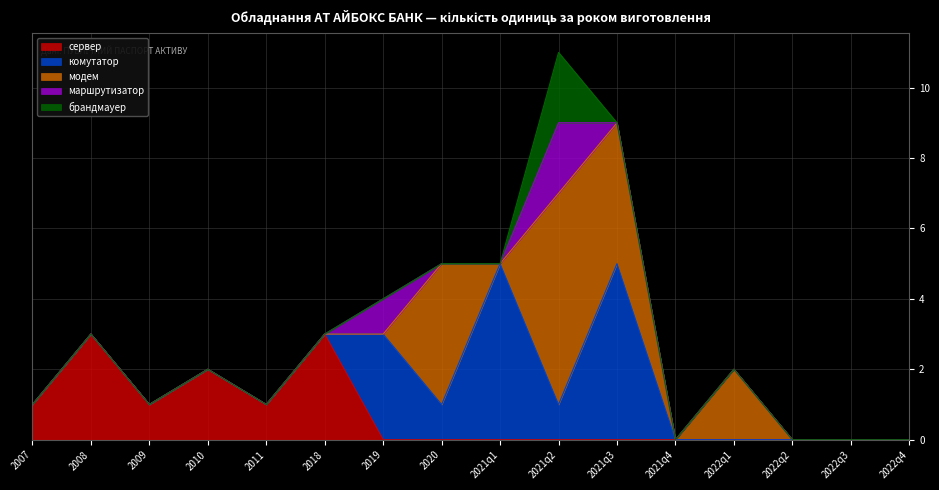

Where is Накопичувальна сума nearest to the value 10?

2018